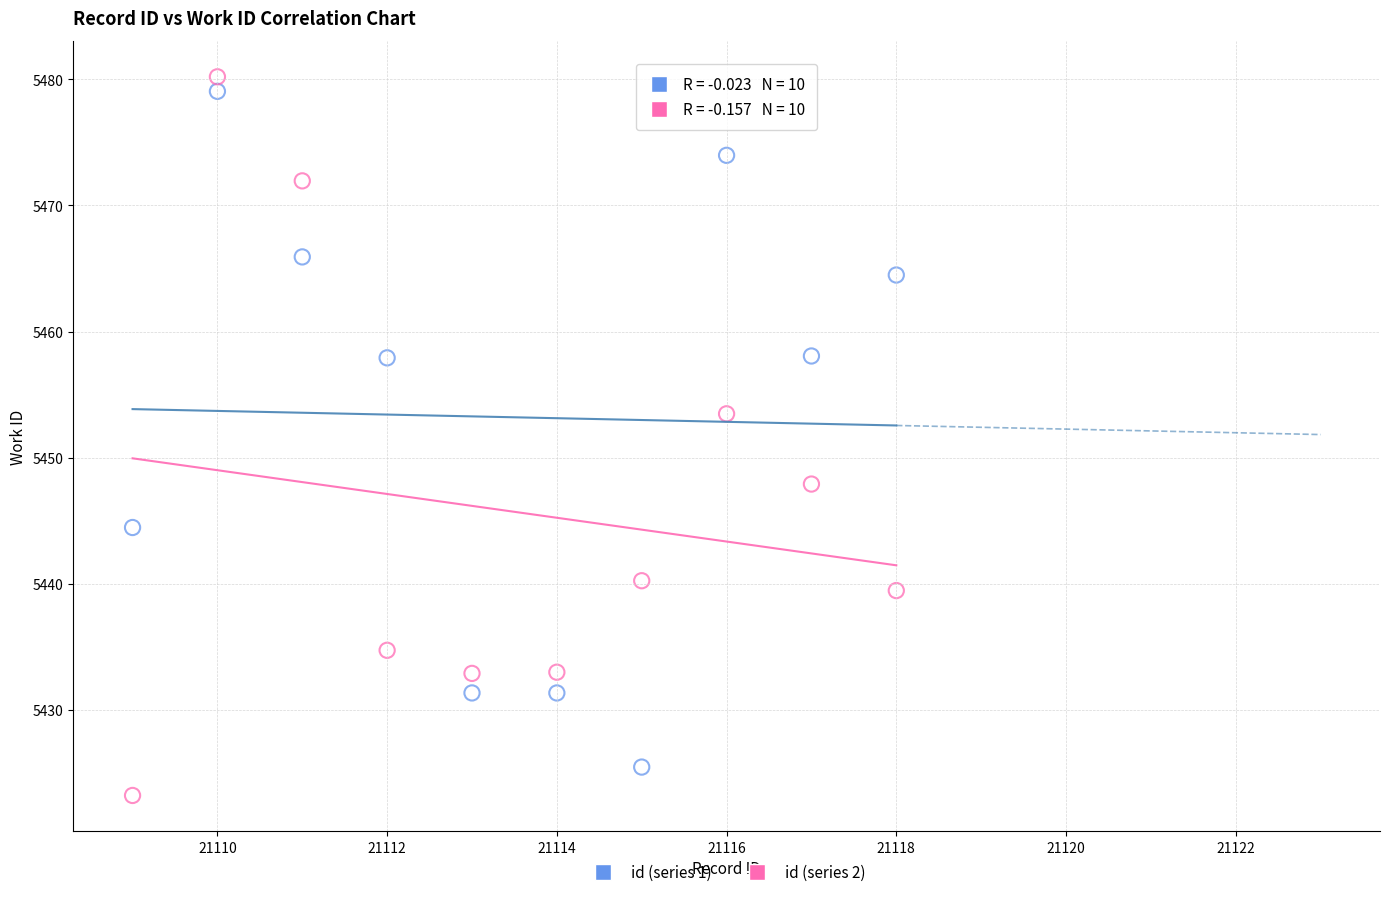

Across all data points, what is the range of X values (max minus min)?

9.0